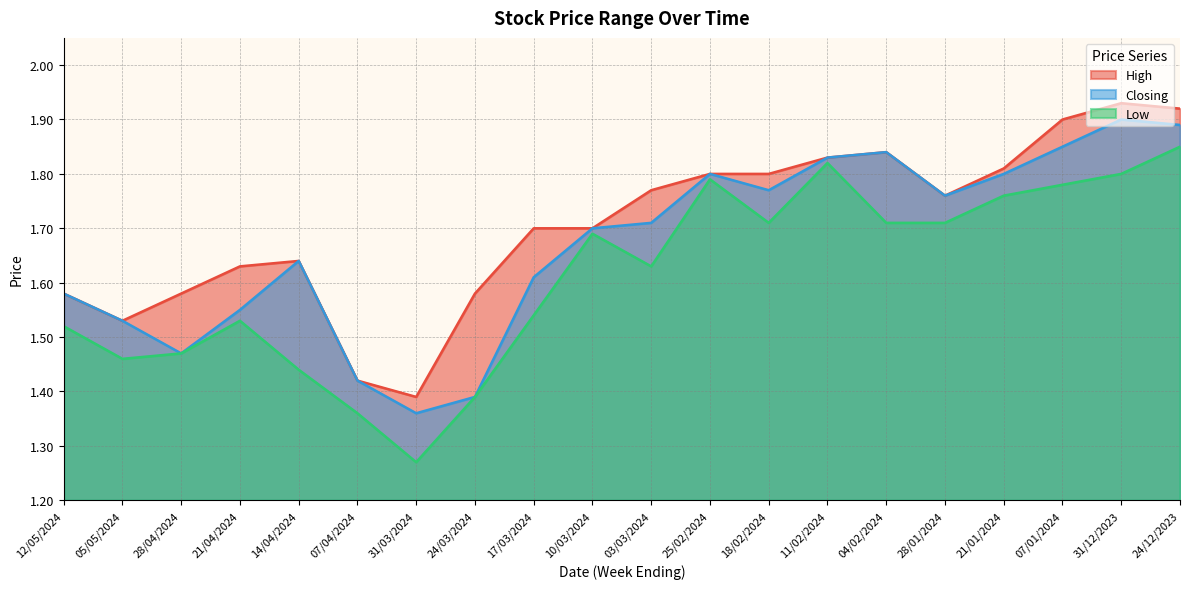

In Low, how many points are lower than both neighbors (excluding endpoints)?

4